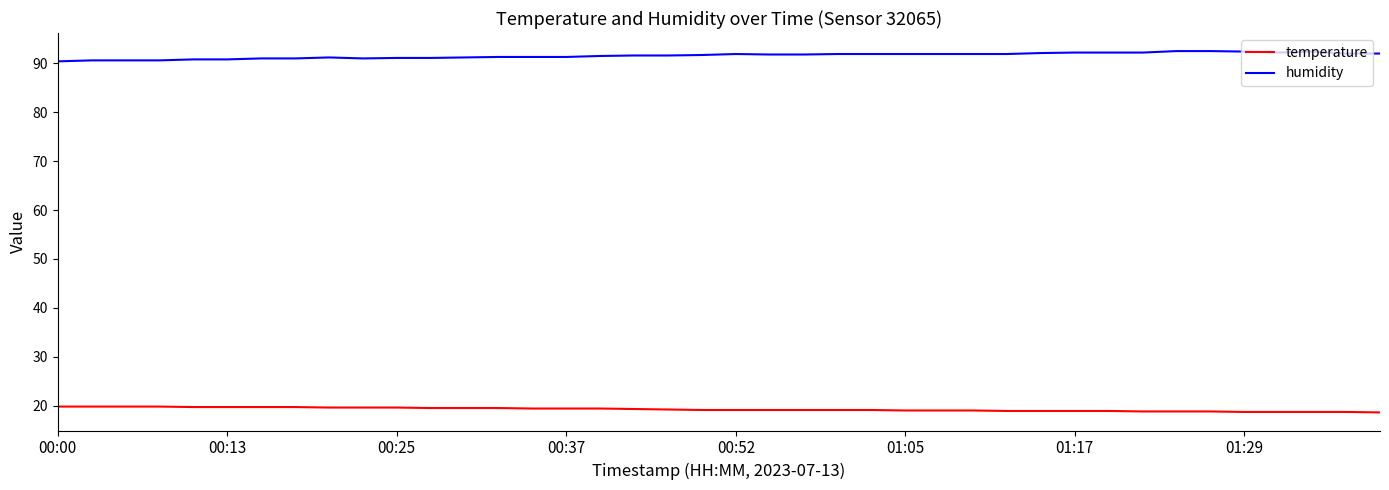

What is the maximum value for temperature?

19.8